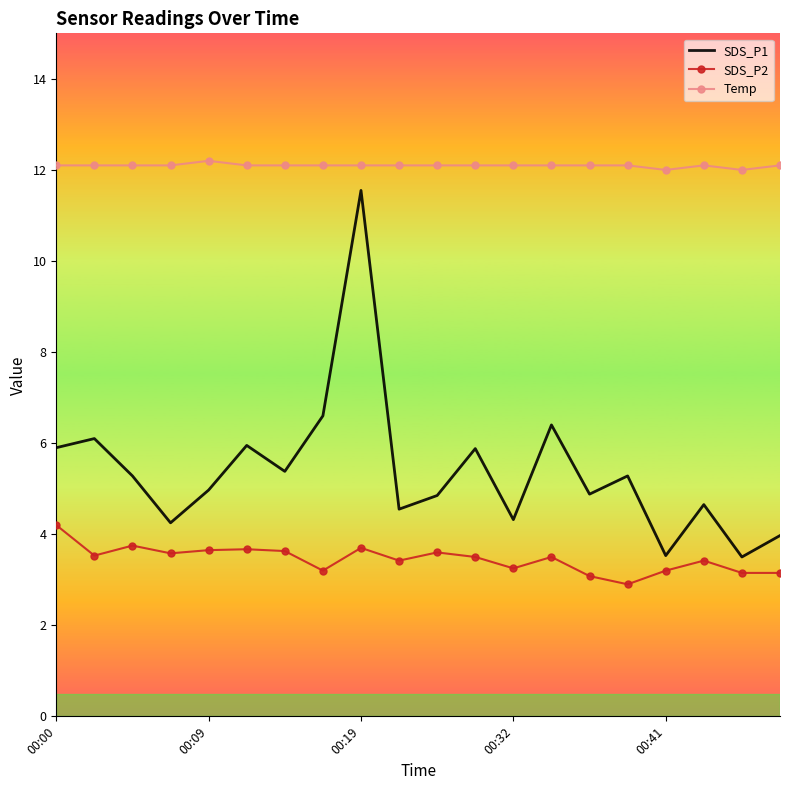

In SDS_P1, how many points are lower than both neighbors (excluding endpoints)?

7